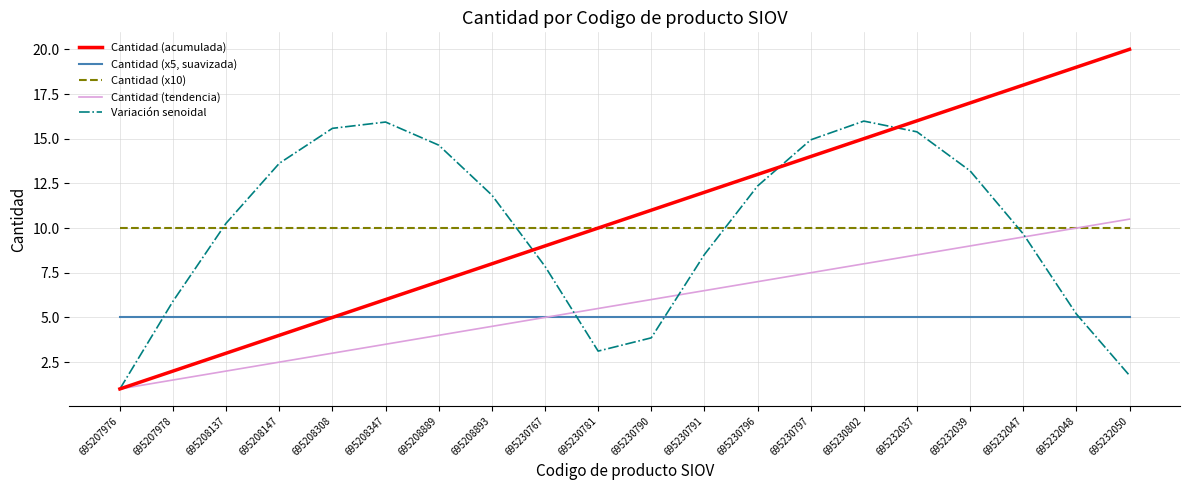

Which label corresponds to the smallest value in the chart?

695207976